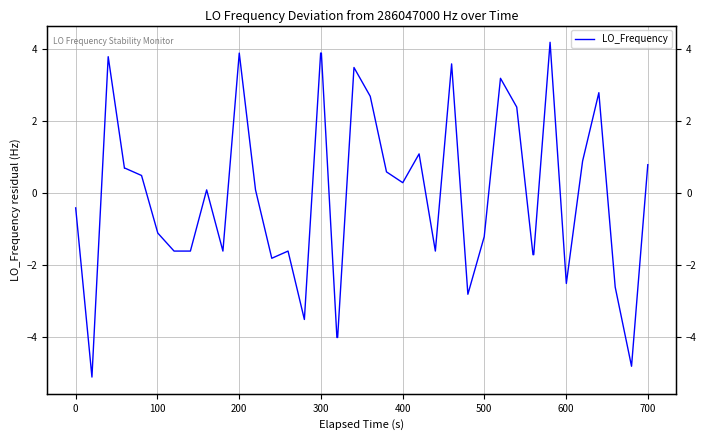

How many positive values are there?

21